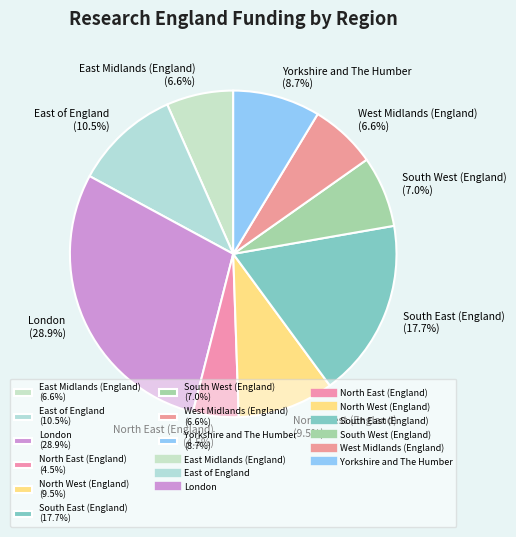

Does North East (England) represent more than half of the total?

No